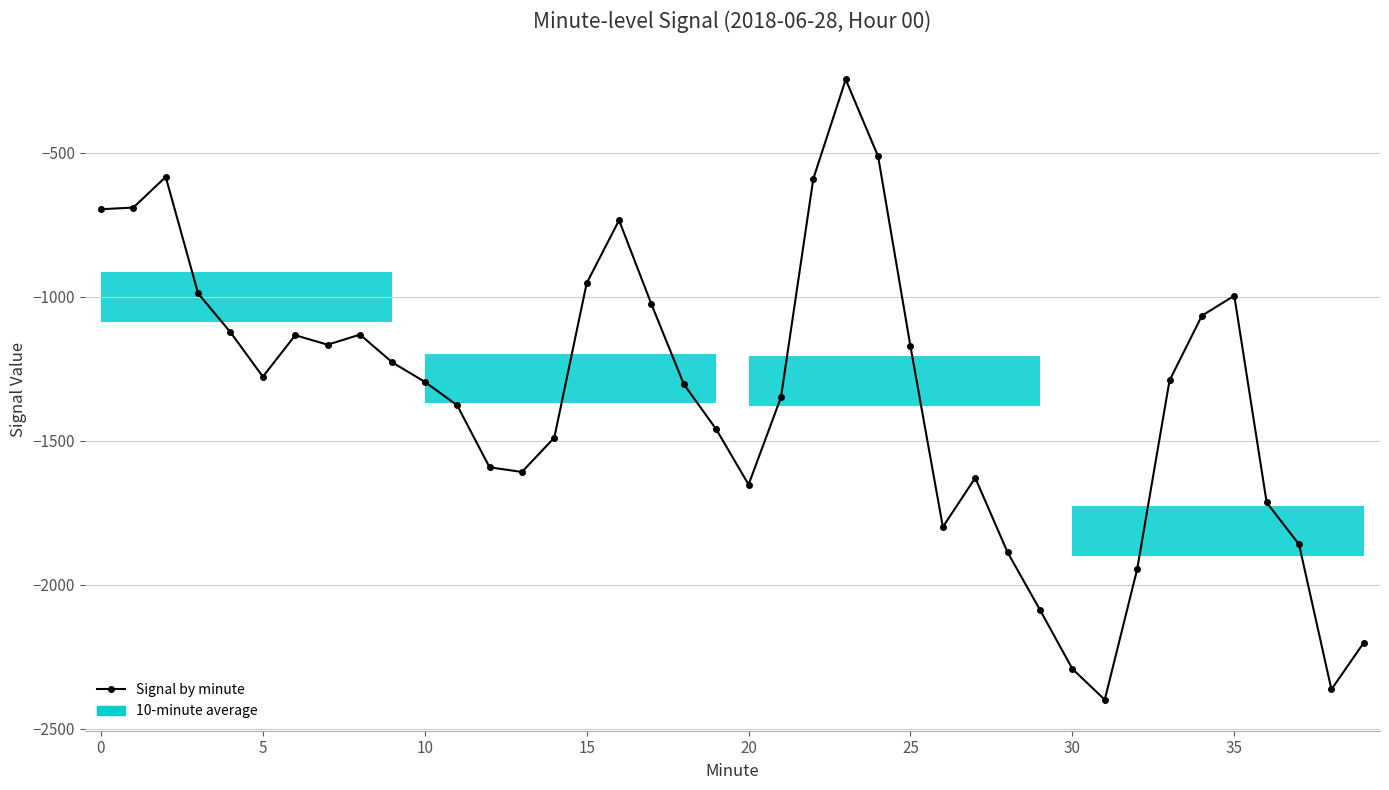

True or false: there are more than 0 points higher than both neighbors.

True